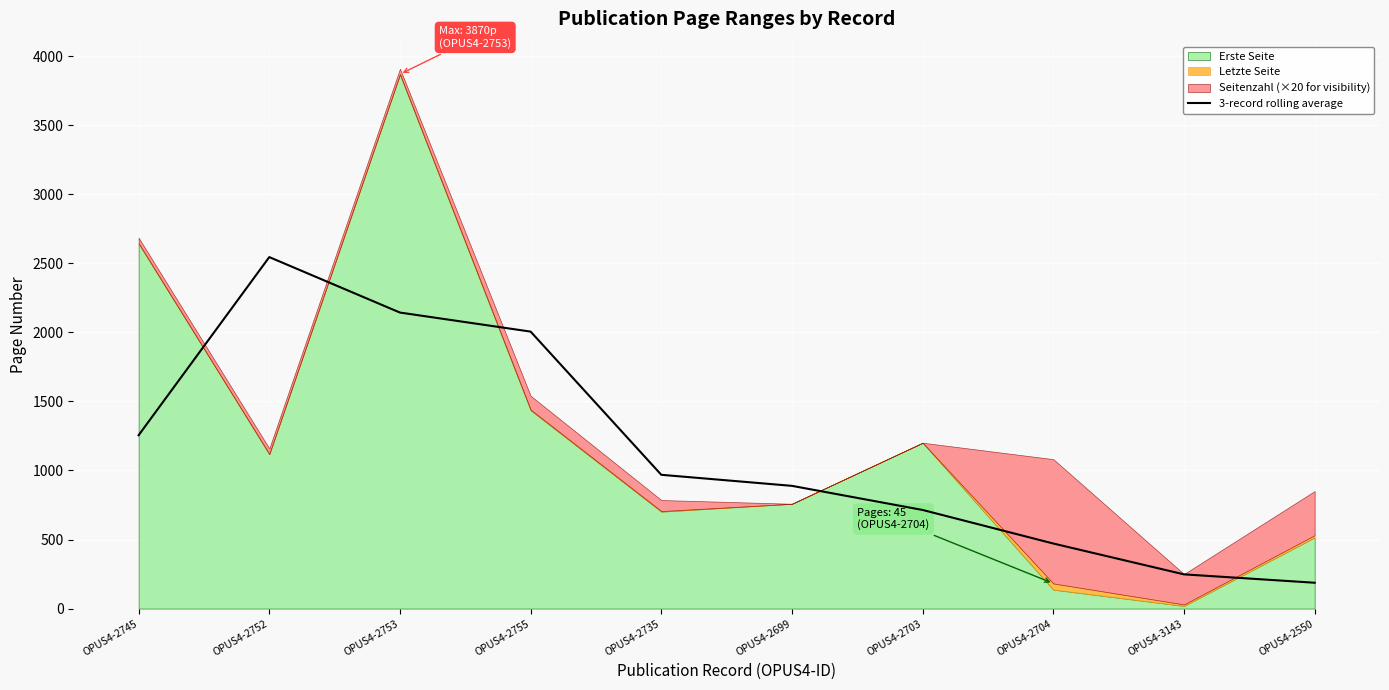

What is the label of the 5th point from the left?

OPUS4-2735